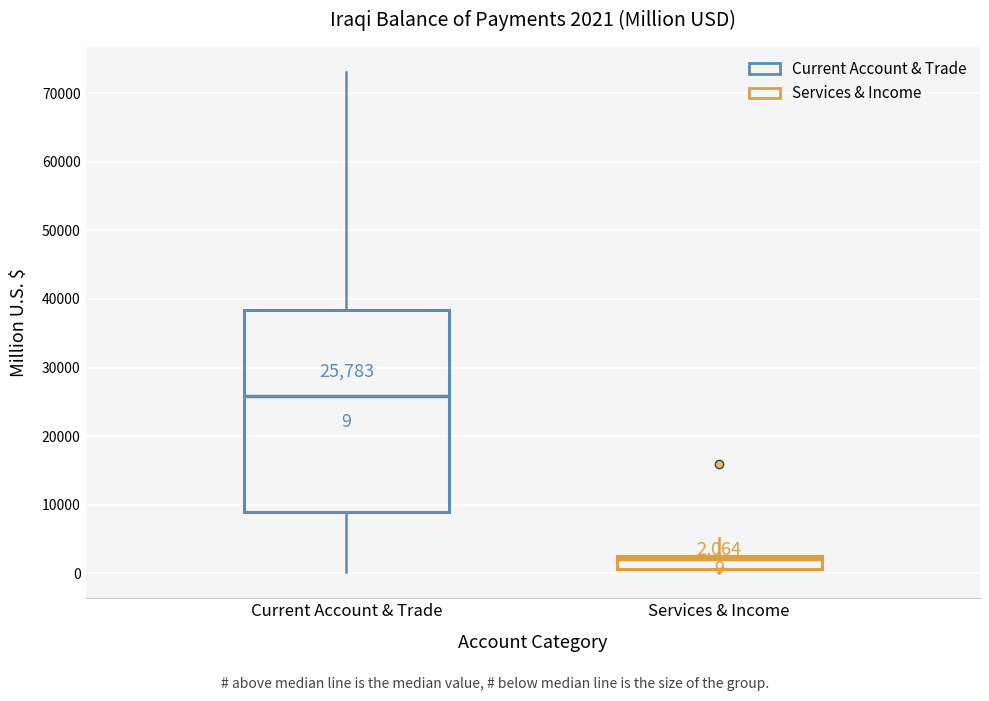

Which box is the tallest, from its lower edge to its upper edge?

Current Account & Trade